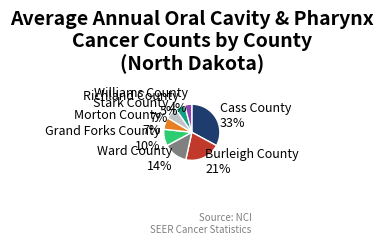

Does any single category account for the majority?

No